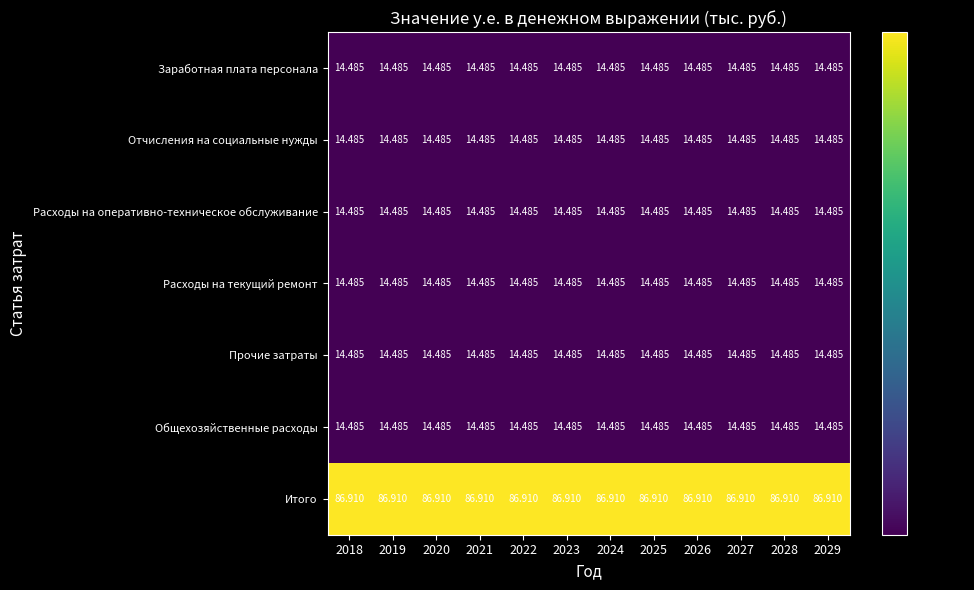

Is the value of Итого at 2029 greater than the value of Заработная плата персонала at 2021?

Yes